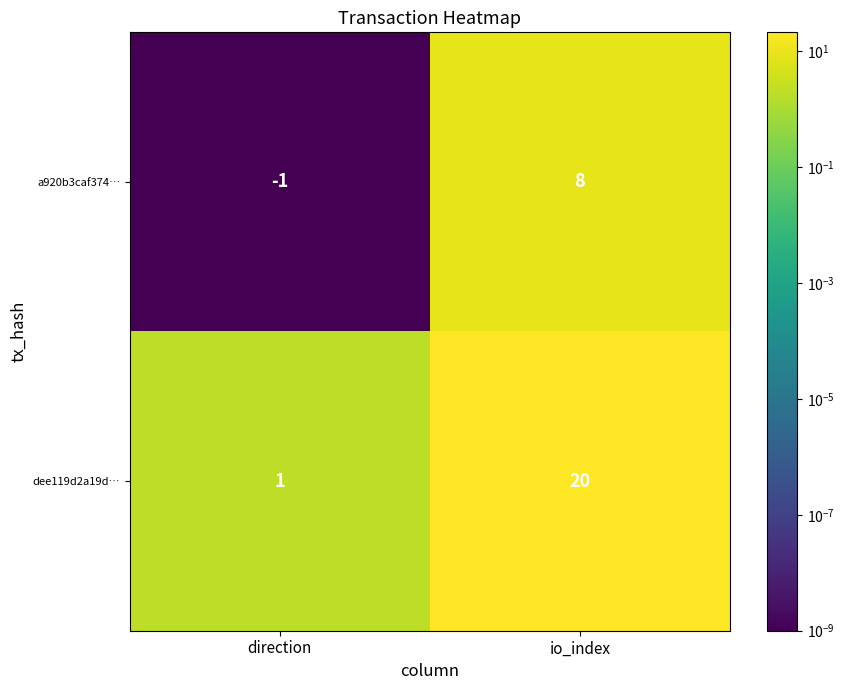

Rank the series by their average value, from lowest to highest.

a920b3caf374…, dee119d2a19d…